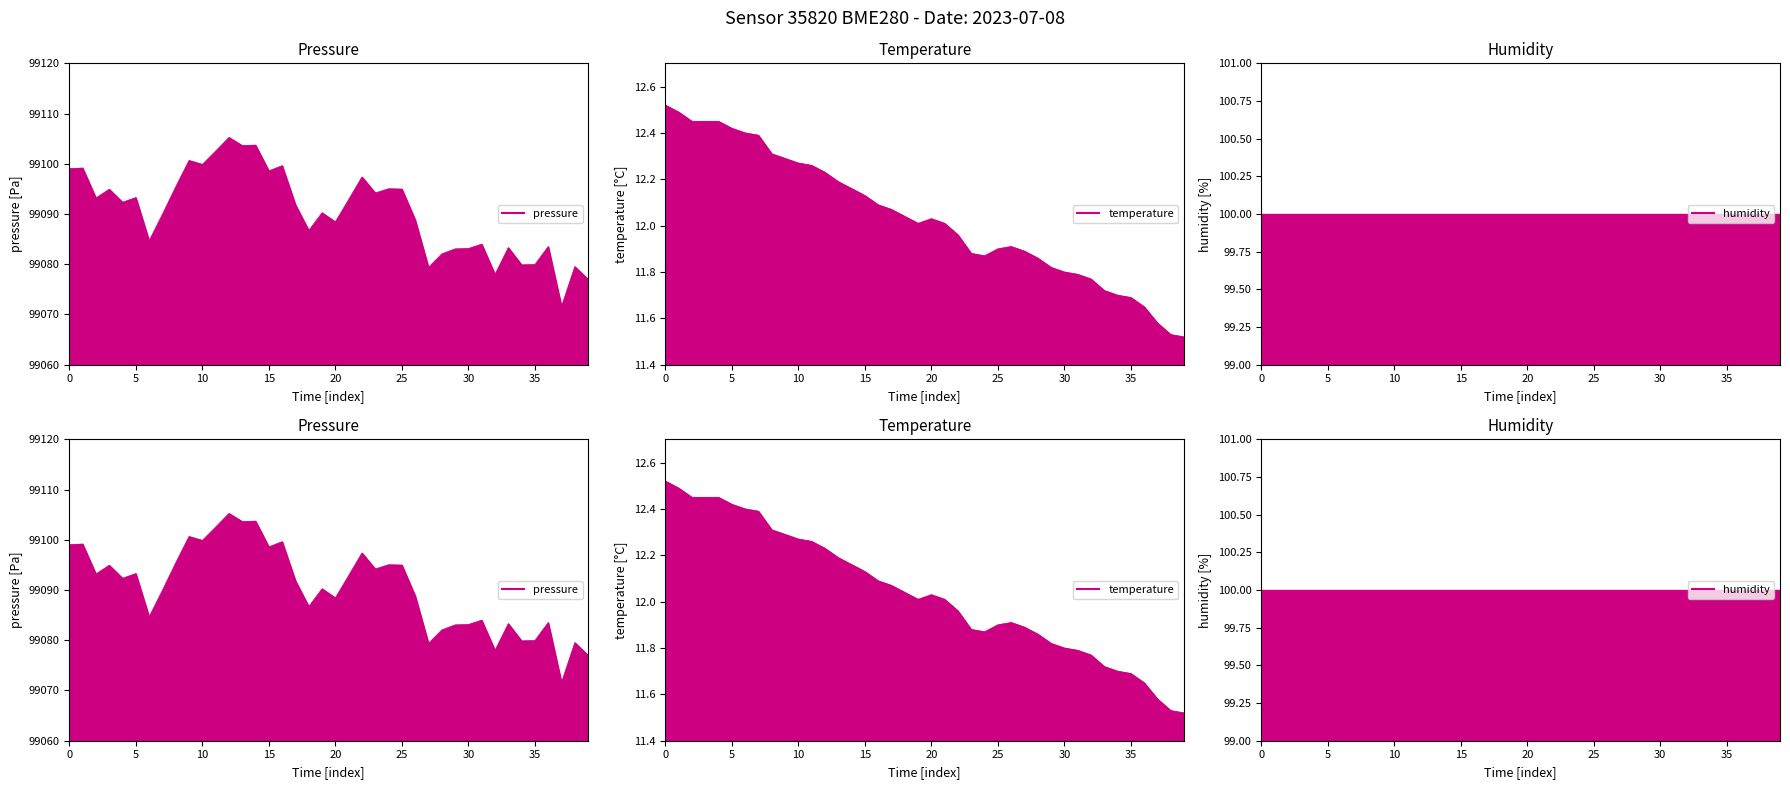

What is the difference between the maximum and minimum values in the temperature series?

1.0